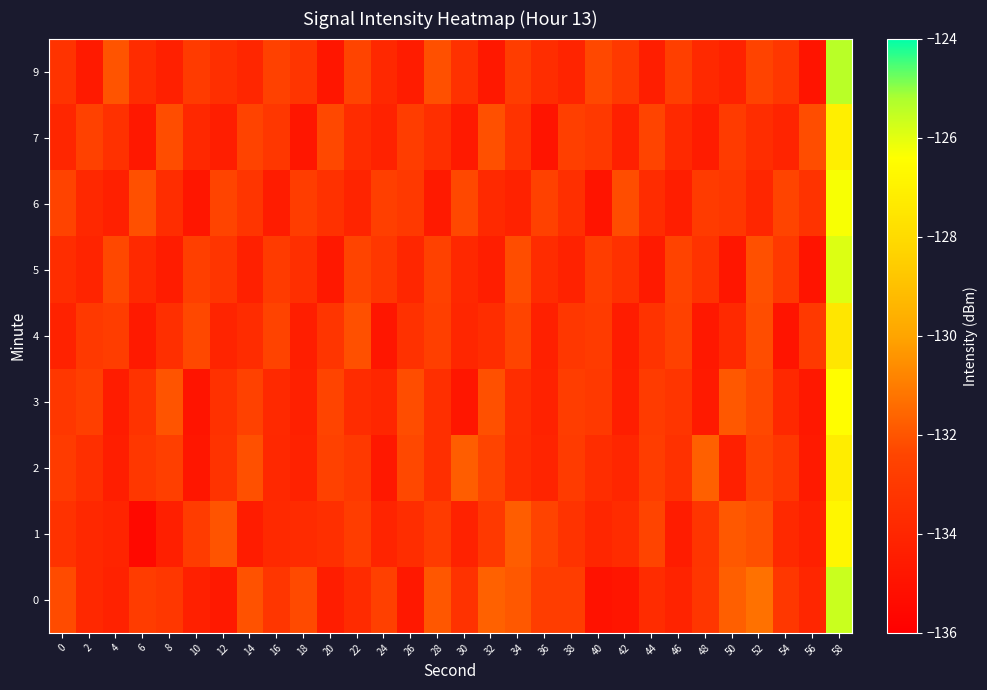

At 36, list the series in order from smallest to largest.

7, 4, 3, 2, 5, 9, 0, 6, 1